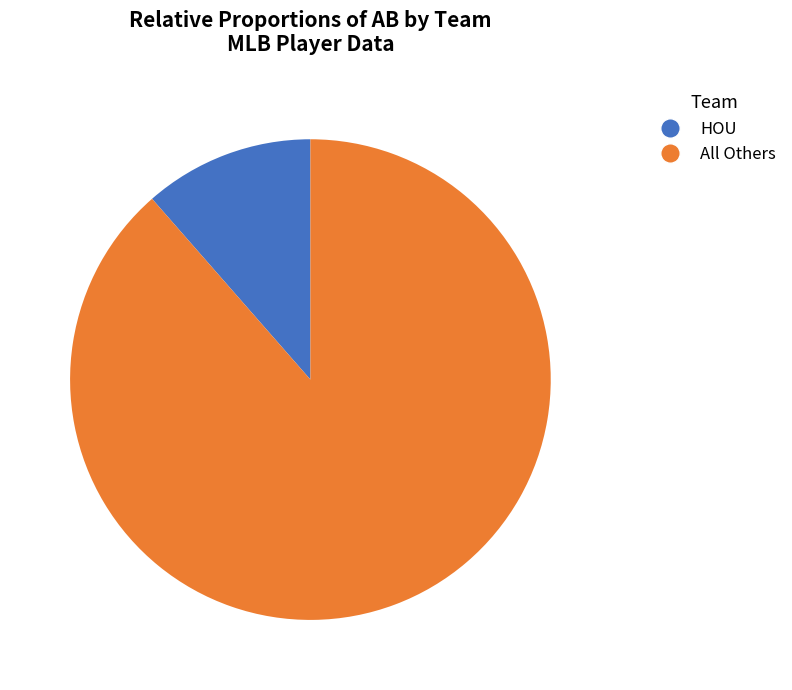

Is there a majority slice in this chart?

Yes